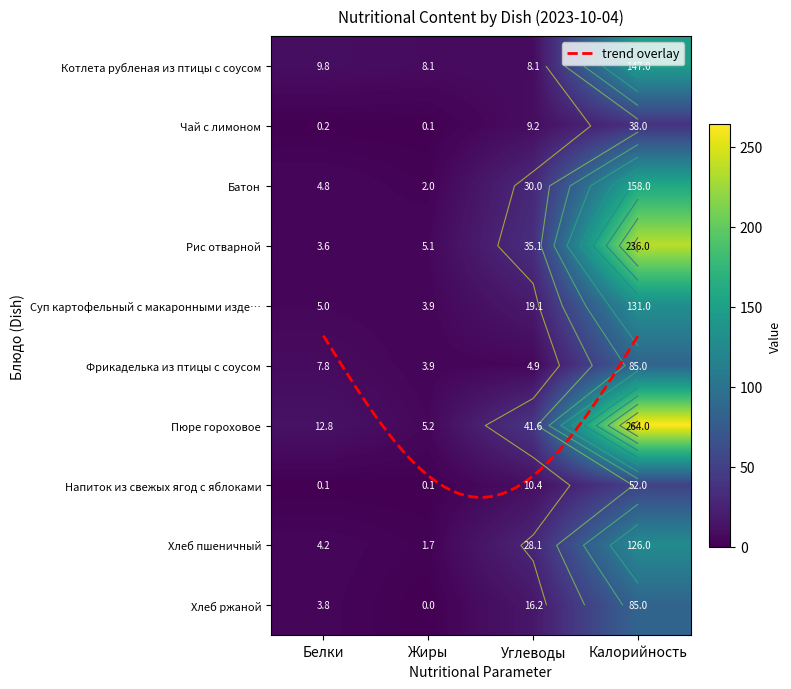

Rank the categories by Батон value from lowest to highest.

Жиры, Белки, Углеводы, Калорийность